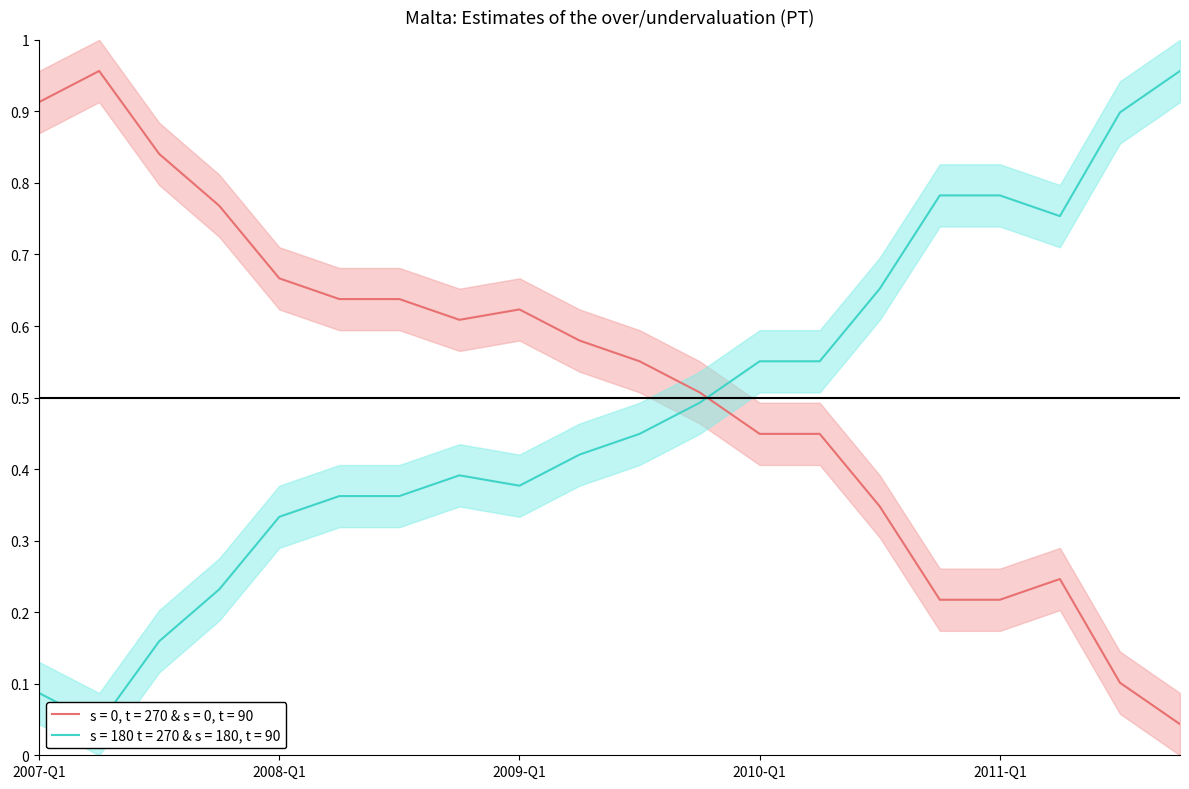

Between 2009-Q2 and 2007-Q2, which is larger?

2007-Q2